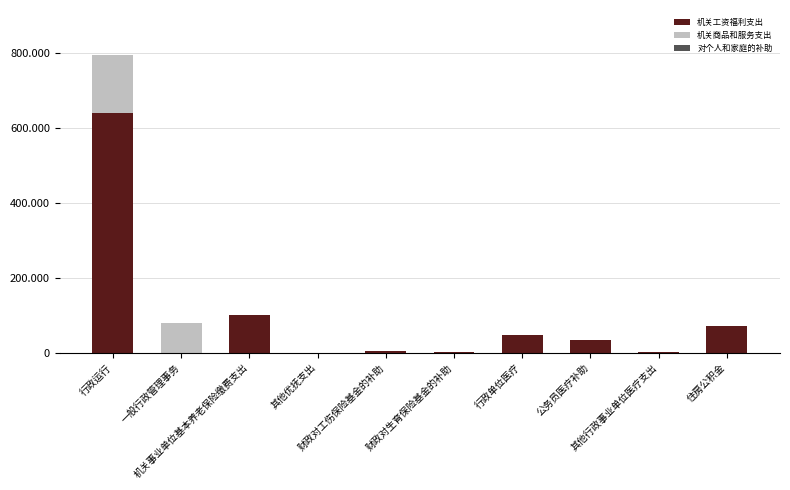

Are the bars horizontal?

No